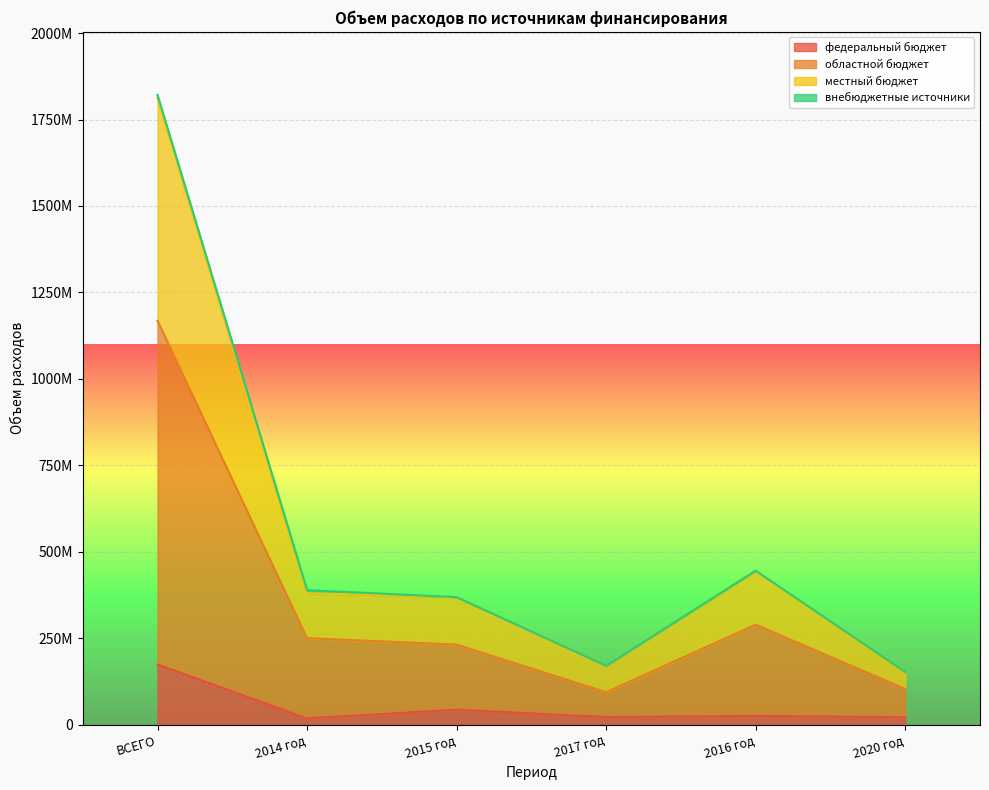

Does the chart display data point markers on the line(s)?

No